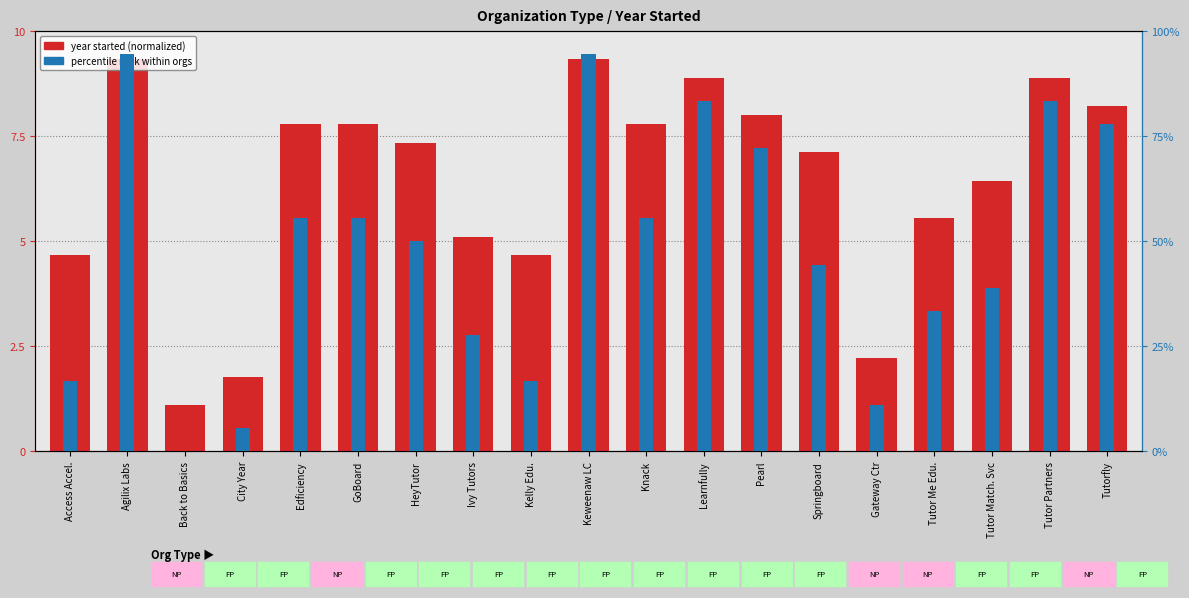

What is the highest value of the percentile rank within orgs series?

94.4